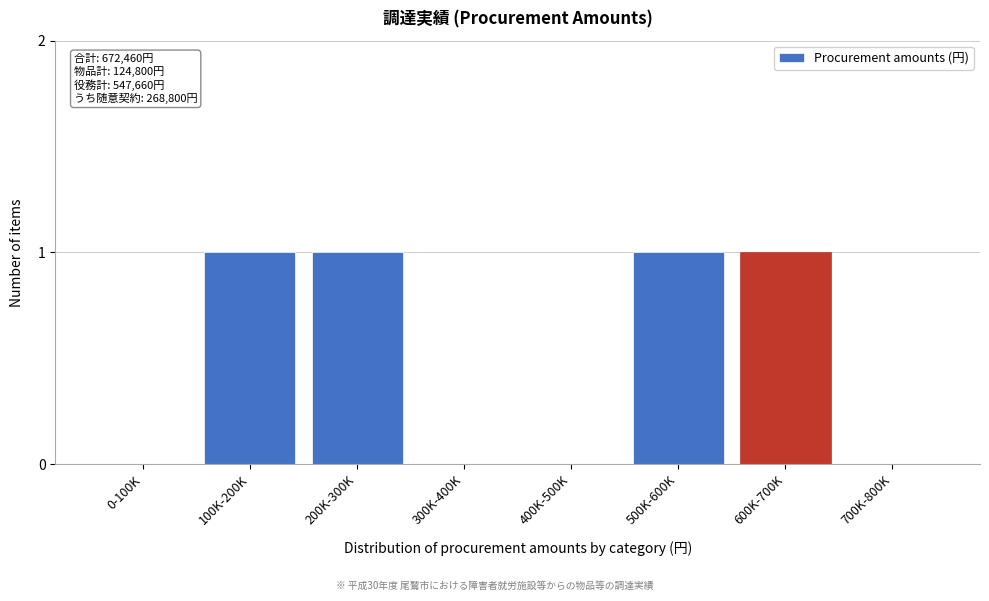

Reading left to right, extract all data points from this chart.

0-100K=0	100K-200K=1	200K-300K=1	300K-400K=0	400K-500K=0	500K-600K=1	600K-700K=1	700K-800K=0